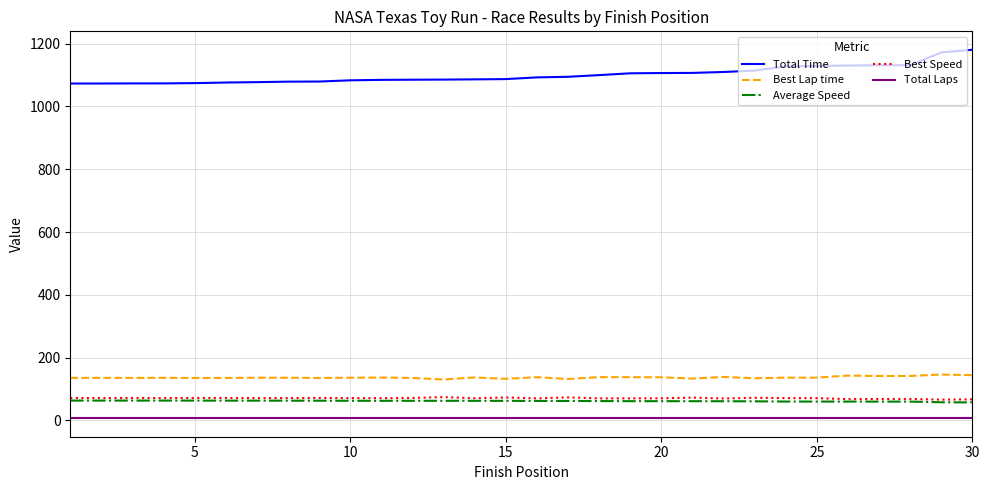

What is the greatest value displayed?

1180.6